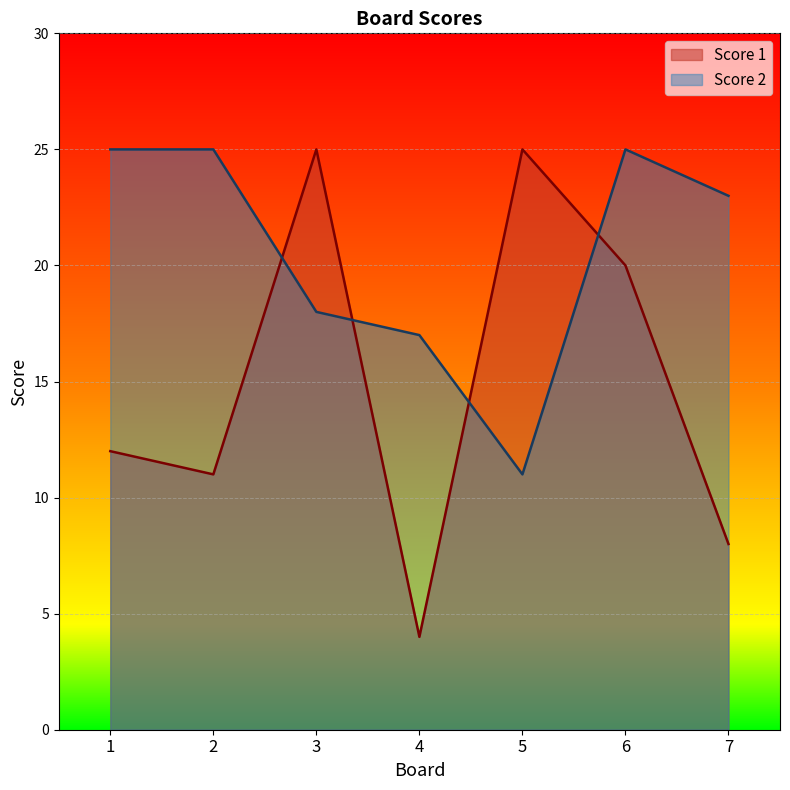

True or false: Score 1 has more than 1 points higher than both neighbors.

True